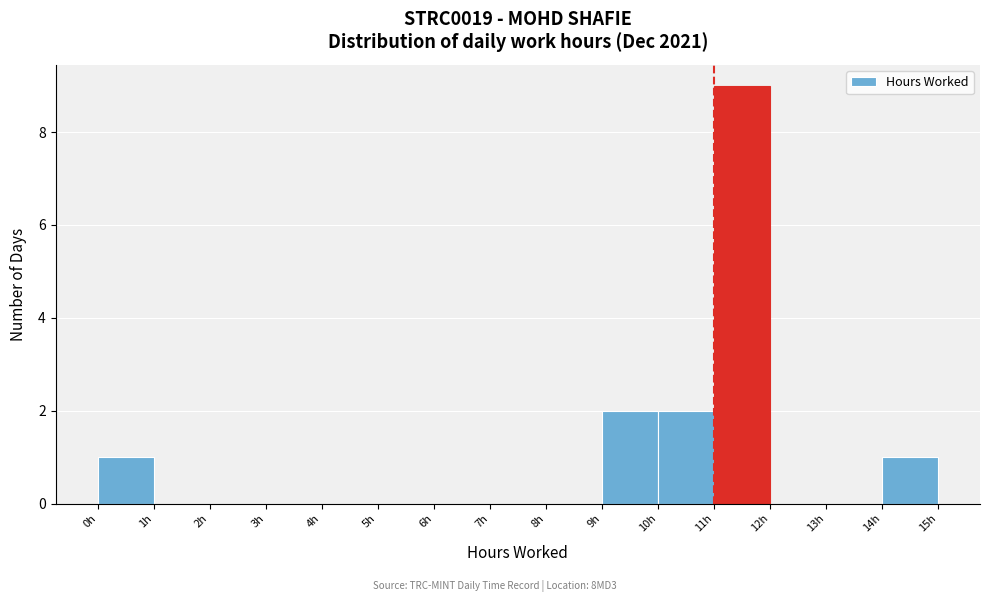

Over which range of the x-axis is the bar tallest?

11 to 12